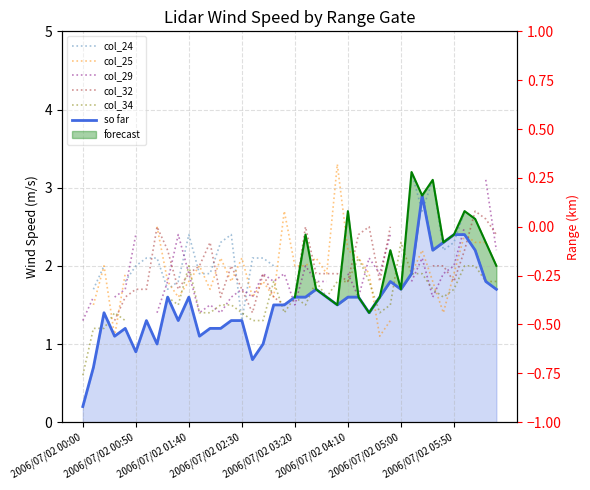

Which series has the largest total across all categories?

so far